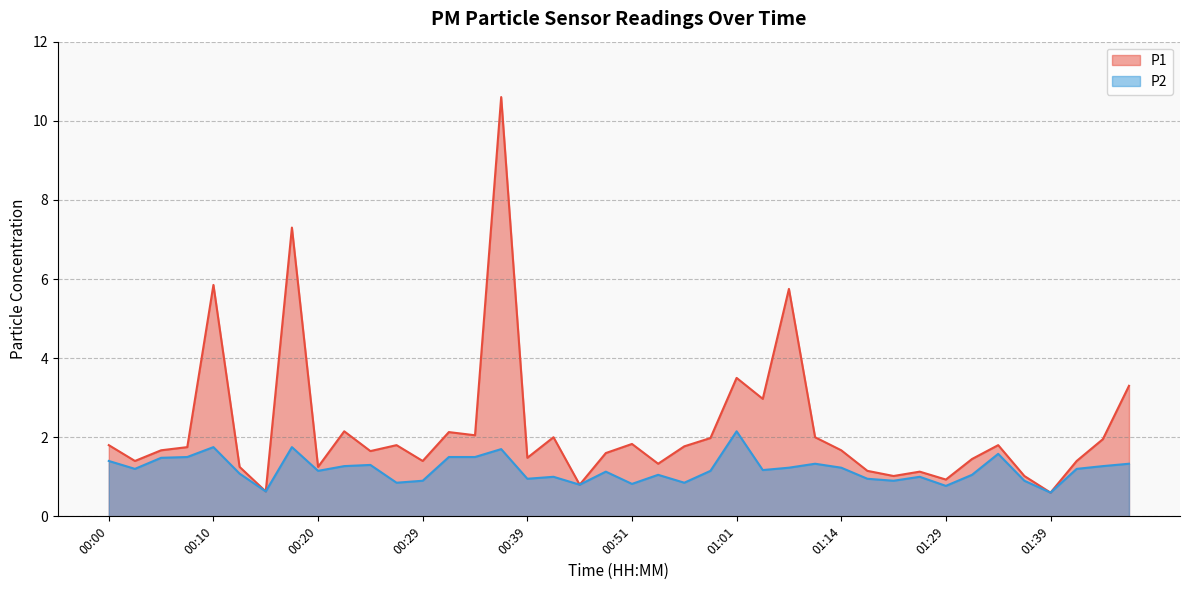

Read the P1 value at 00:51.

1.8